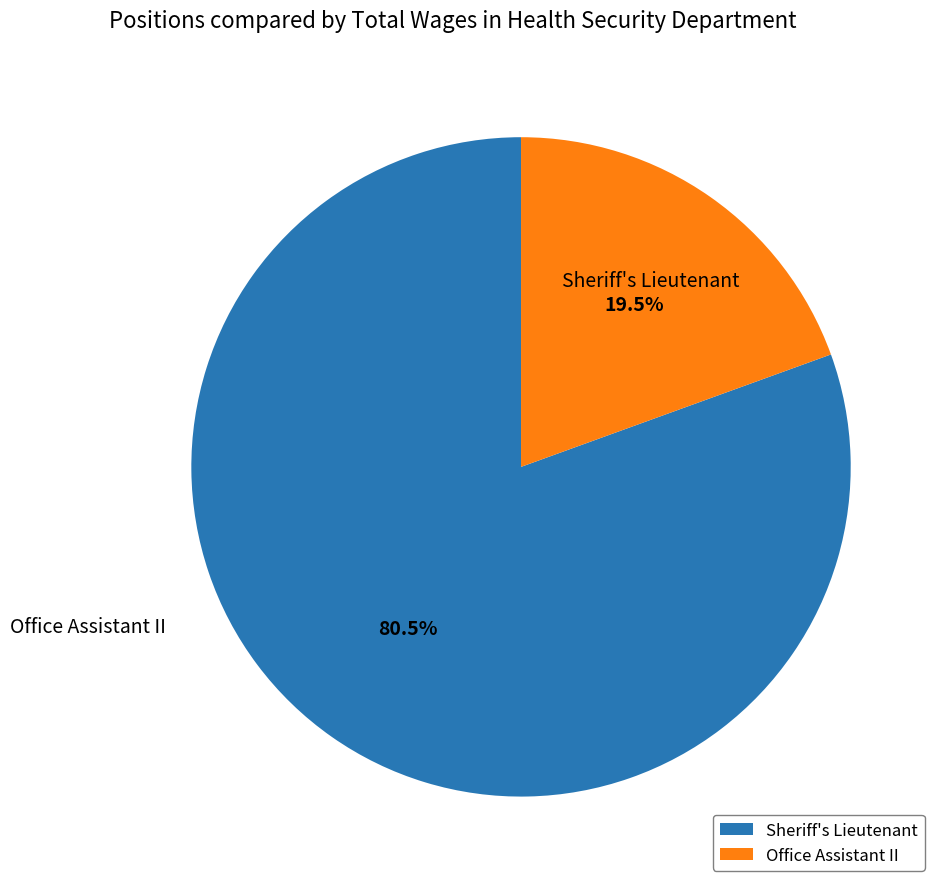

Is the sum of Sheriff's Lieutenant and Office Assistant II greater than half?

Yes